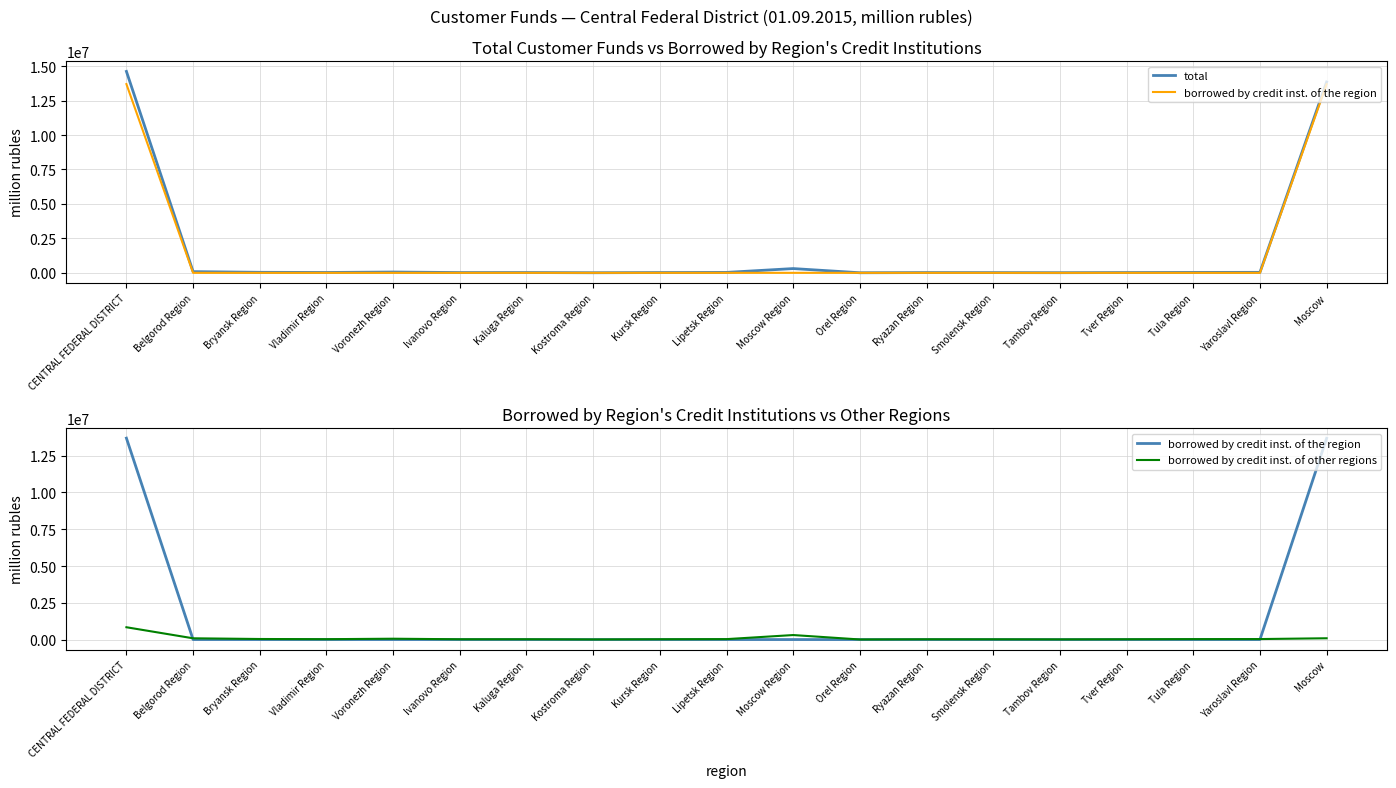

What is the total value across all series at Kaluga Region?

42708